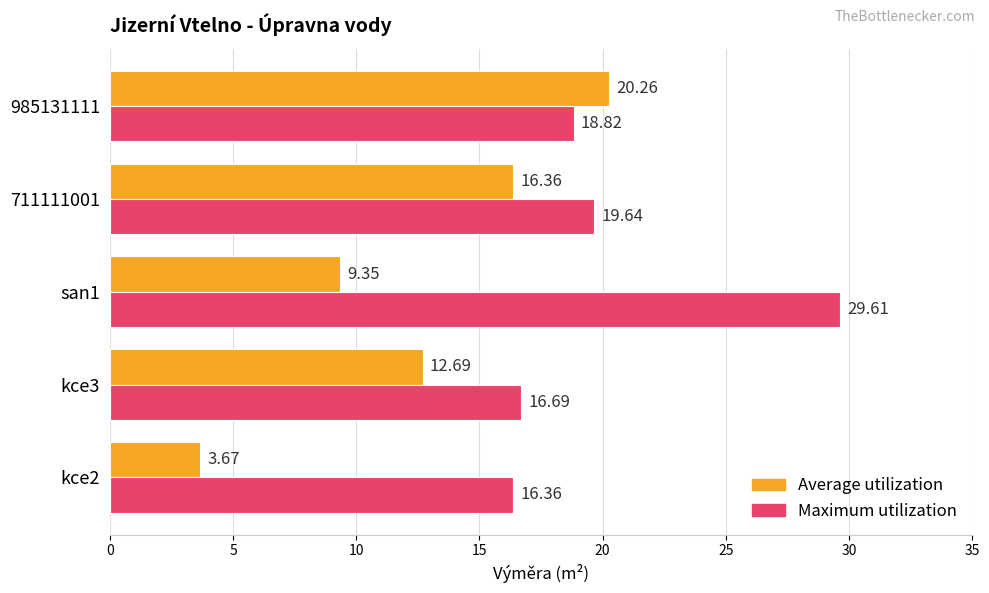

Rank the categories by Maximum utilization value from lowest to highest.

kce2, kce3, 985131111, 711111001, san1